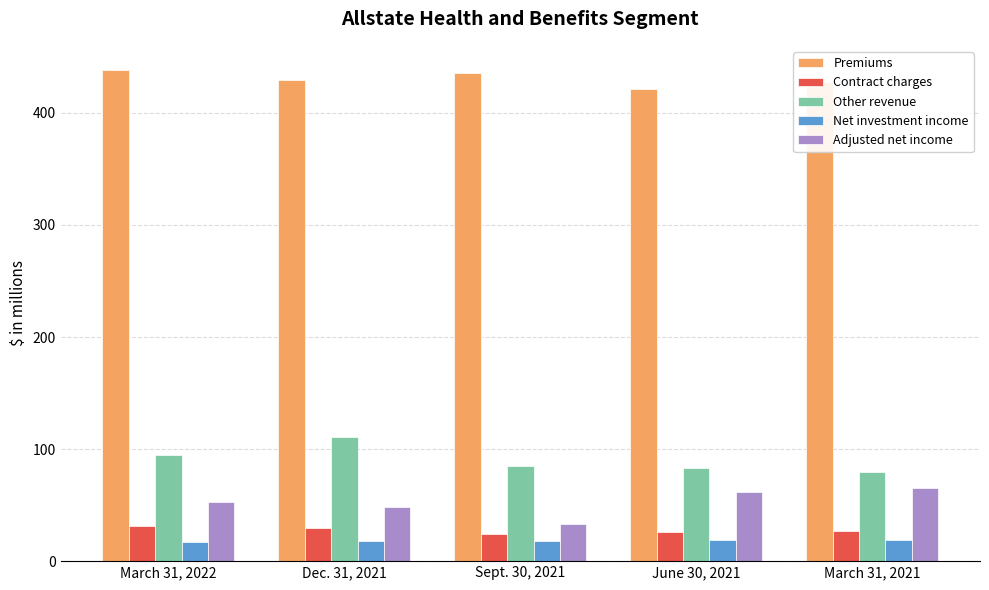

How many bars are there in each group?

5